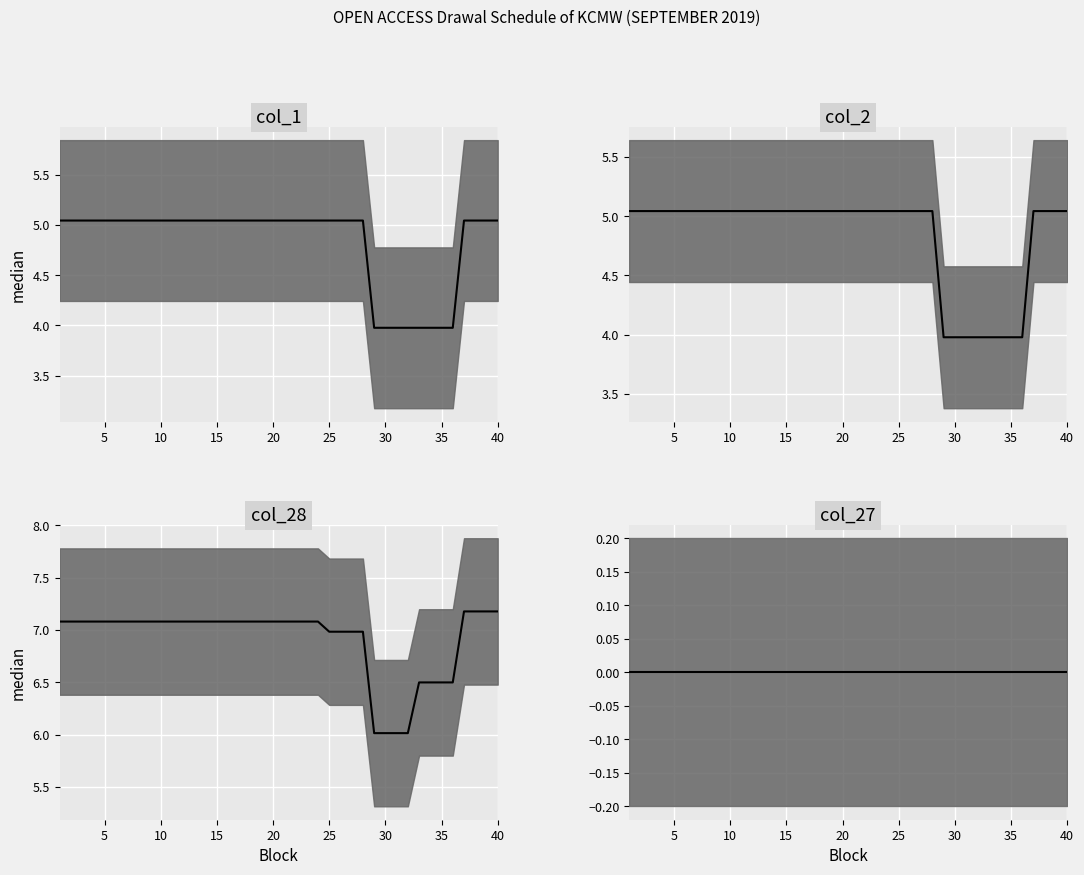

True or false: col_1 and col_27 intersect in this chart.

False